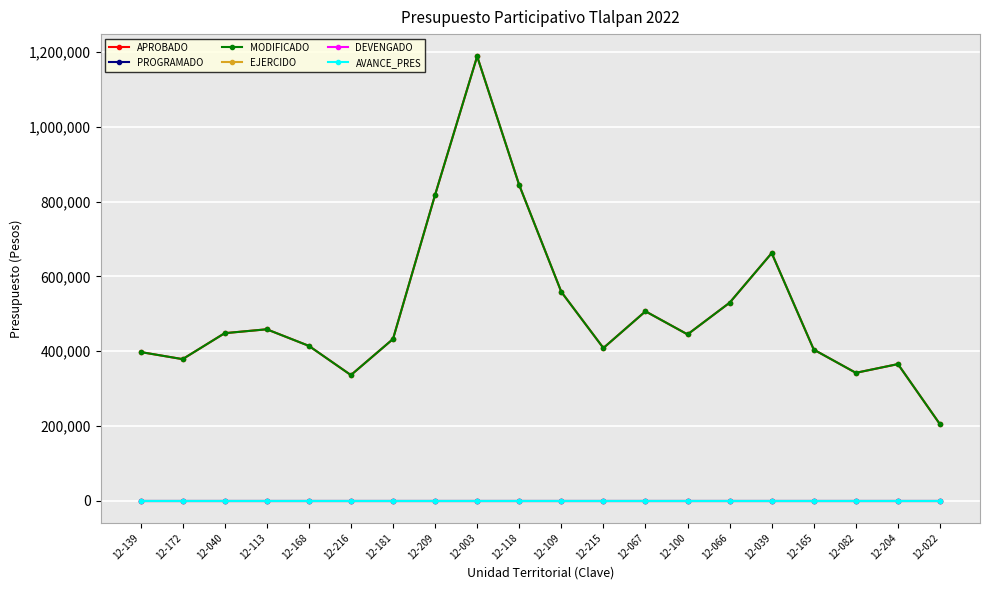

Which category has the highest value in the PROGRAMADO series?

12-139